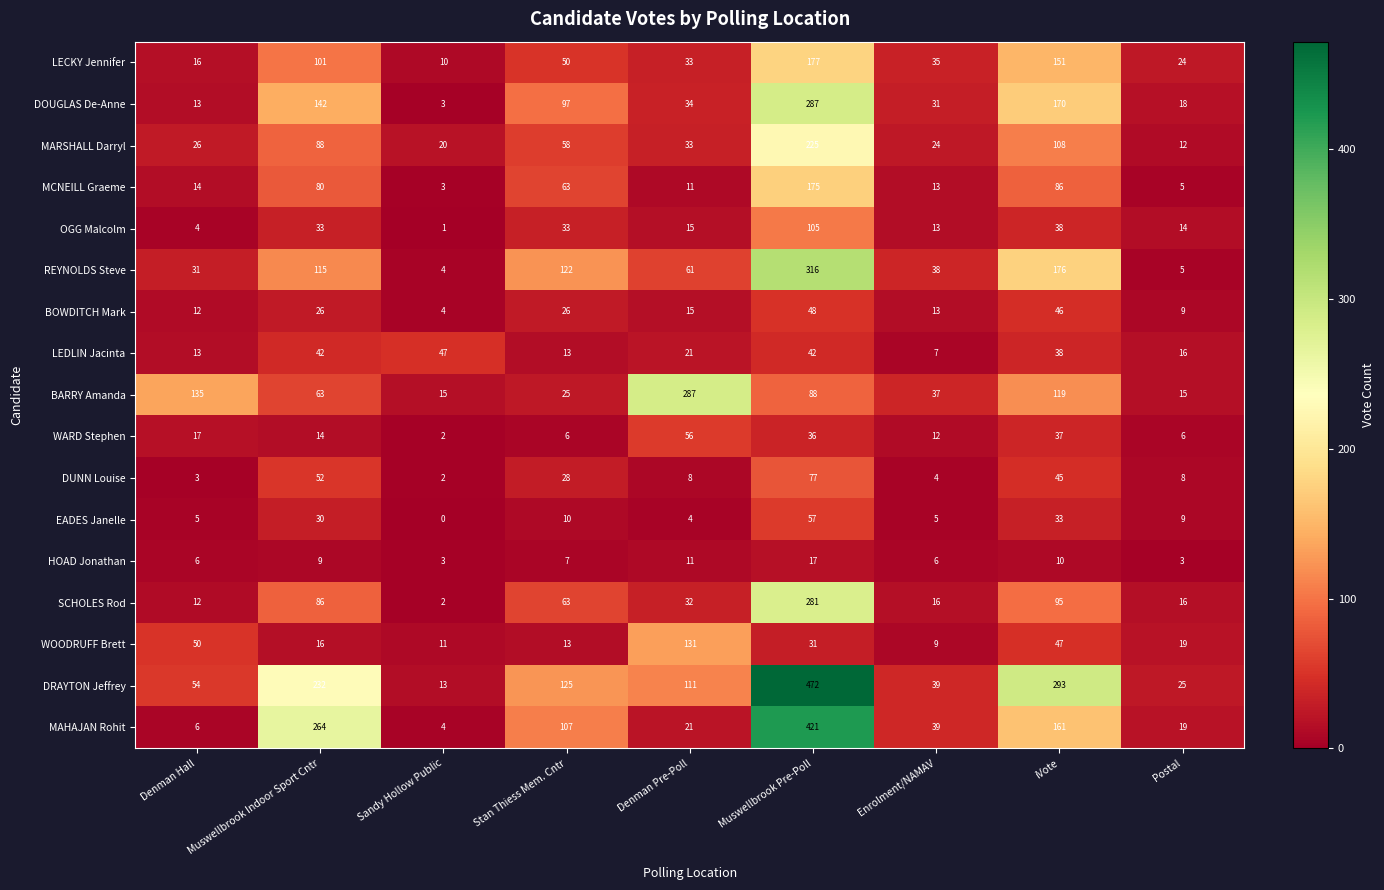

How many categories are shown in the chart?

9